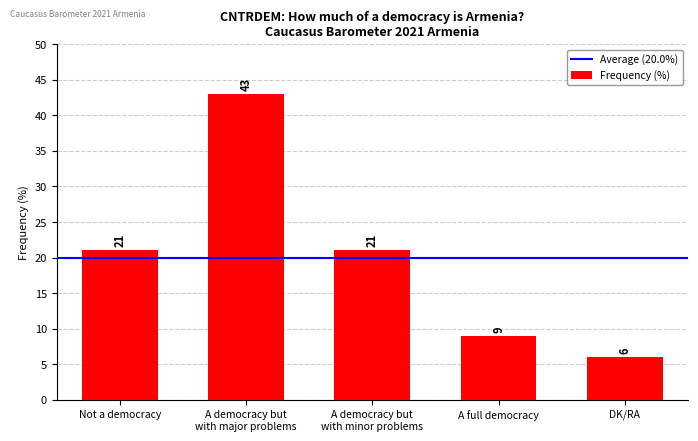

Count the number of data series in this chart.

1